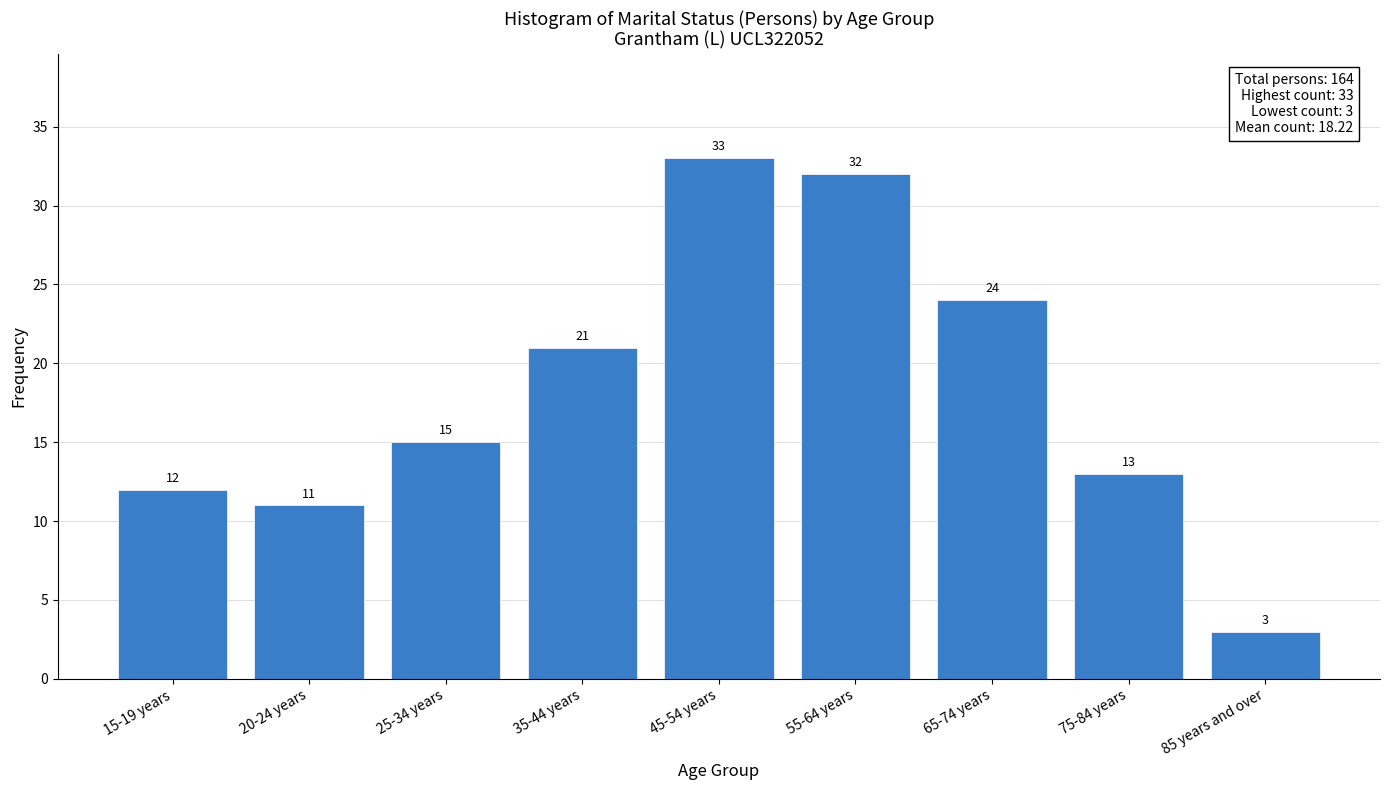

Reading left to right, extract all data points from this chart.

12	11	15	21	33	32	24	13	3